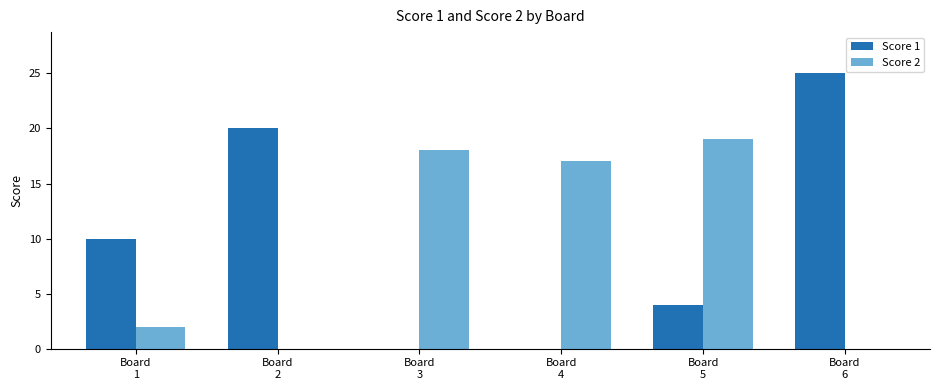

Between Board
1 and Board
6, which series saw the biggest shift?

Score 1